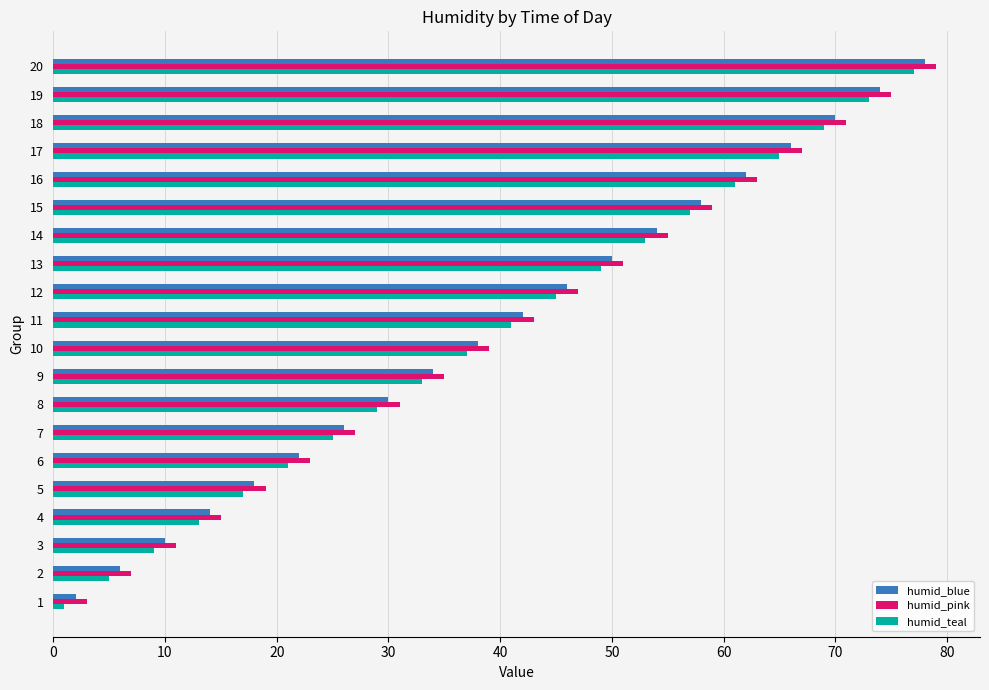

How many values in the humid_teal series are below 41?

10